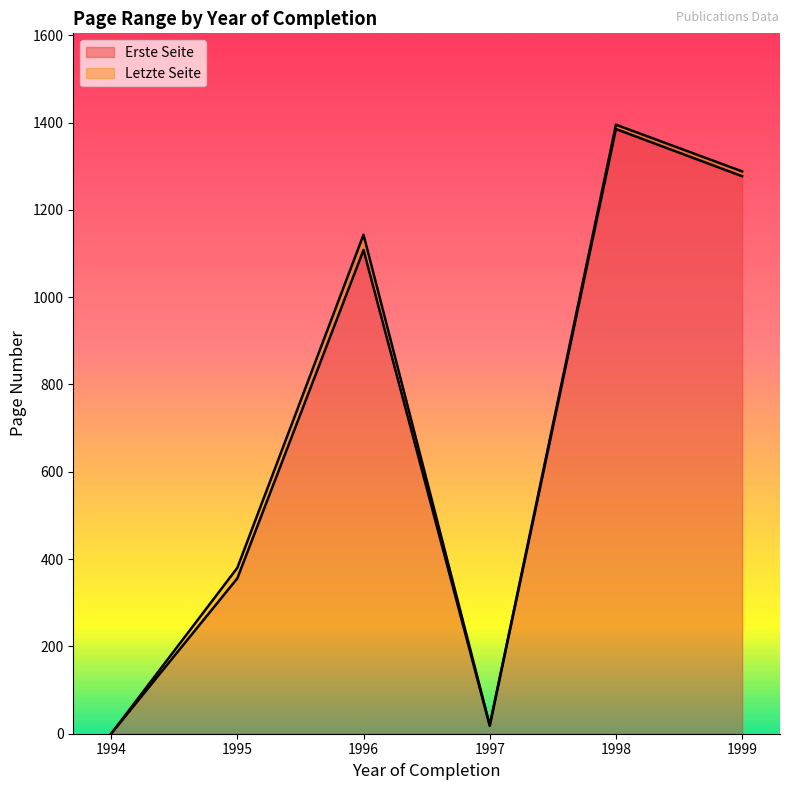

What is the approximate value of Erste Seite at 1996?

1108